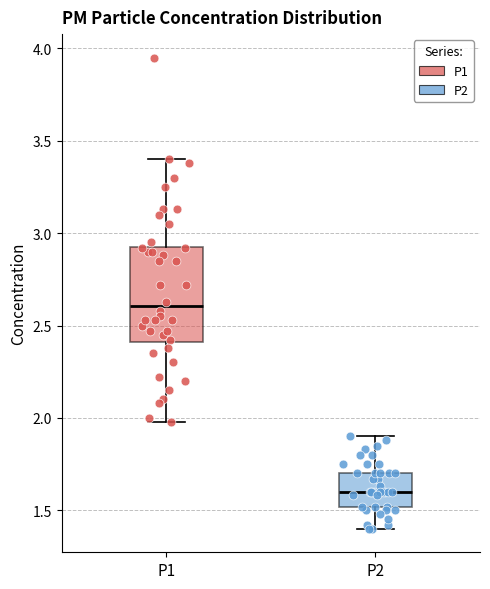

Where does the median line of the box for P1 sit on the y-axis? The values are not printed on the chart, so give them approximately, as read against the axis.

2.60